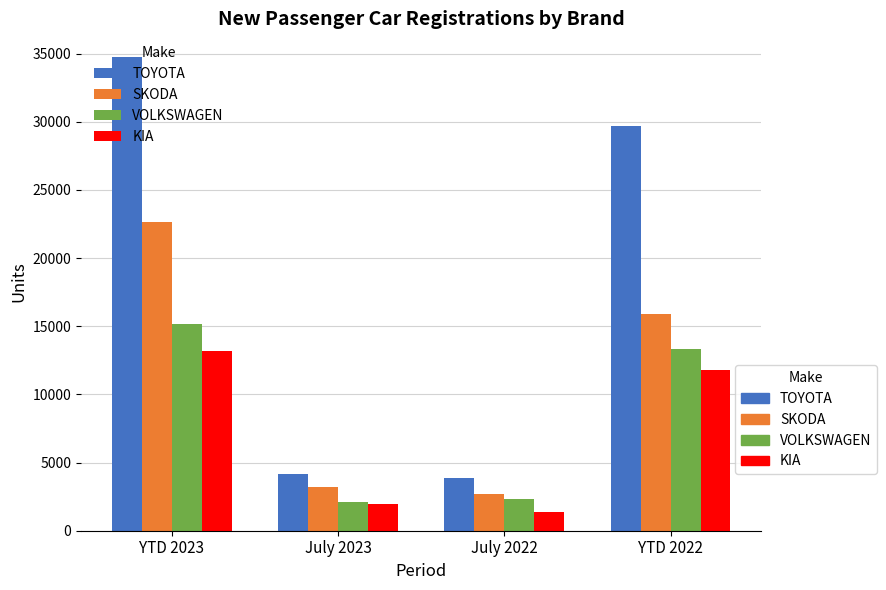

Is it true that KIA equals 1337 at July 2022?

True